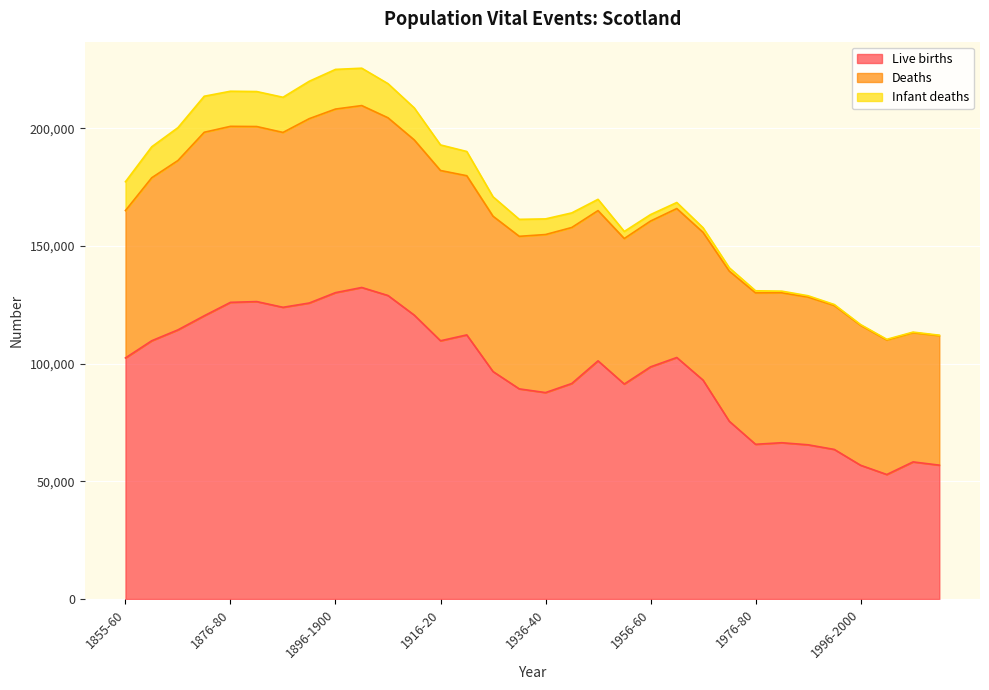

Which series changed the most between 1996-2000 and 2001-2005?

Live births